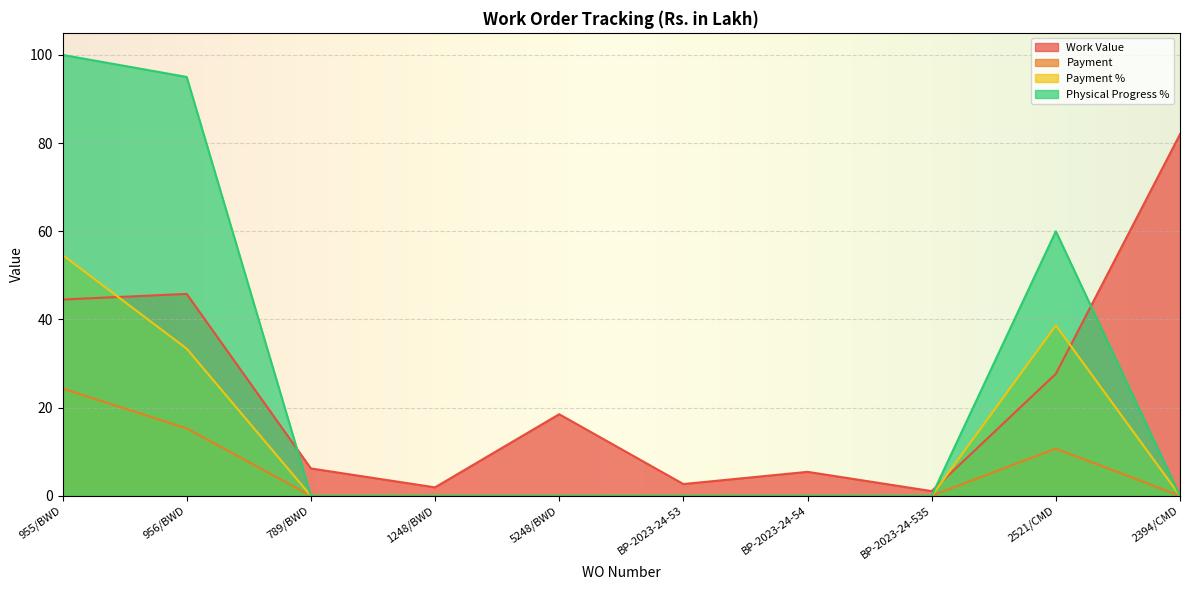

What is the sum of the Payment % values at 955/BWD and BP-2023-24-535?

54.6